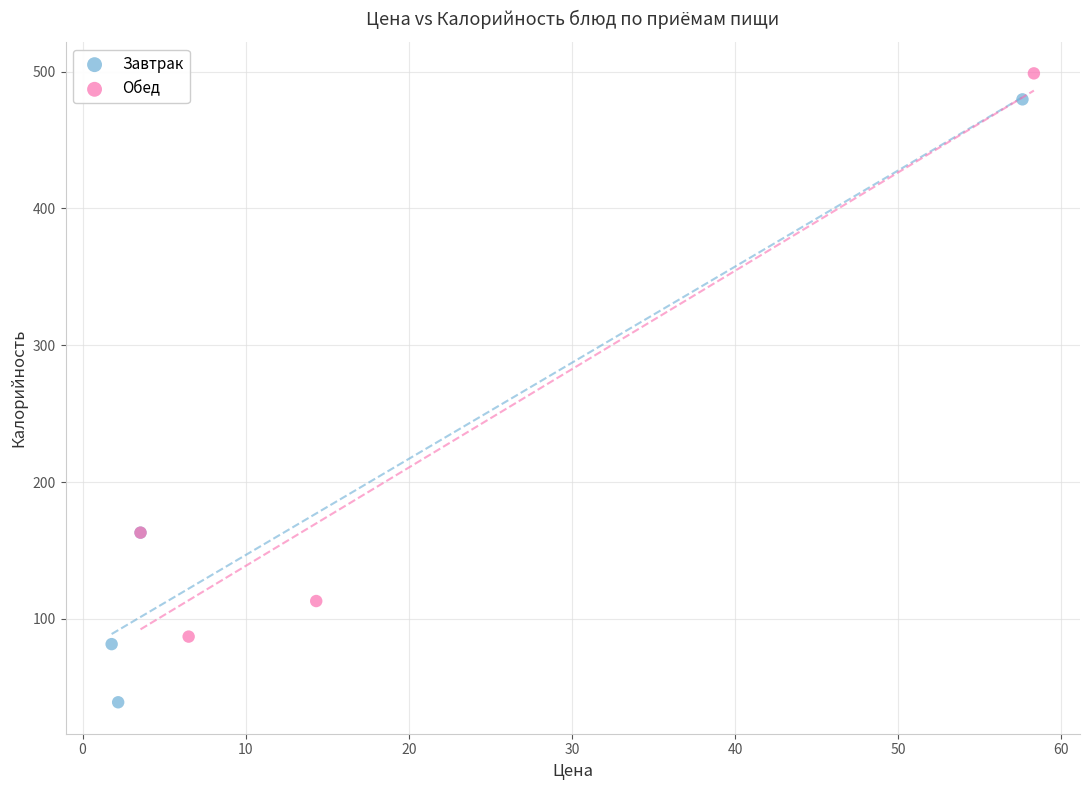

Which series contains the lowest Y value?

Завтрак